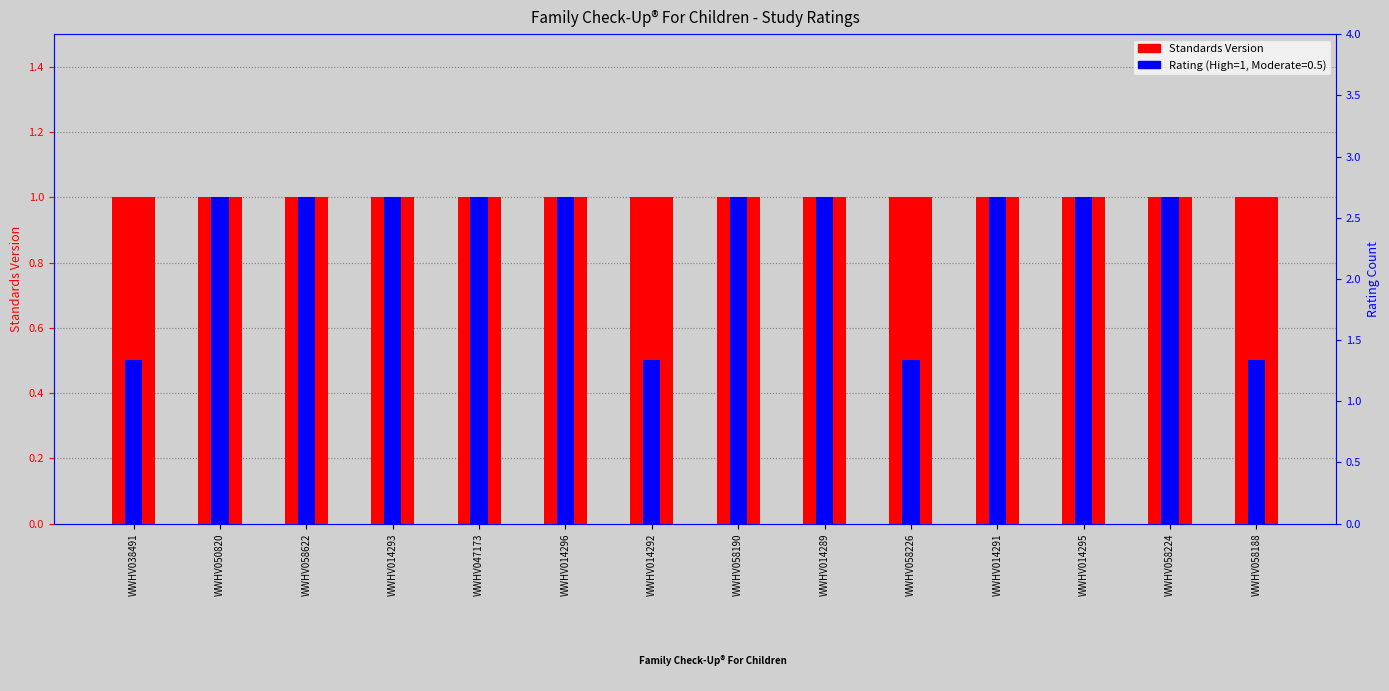

What is the label of the 7th bar from the right?

WWHV058190